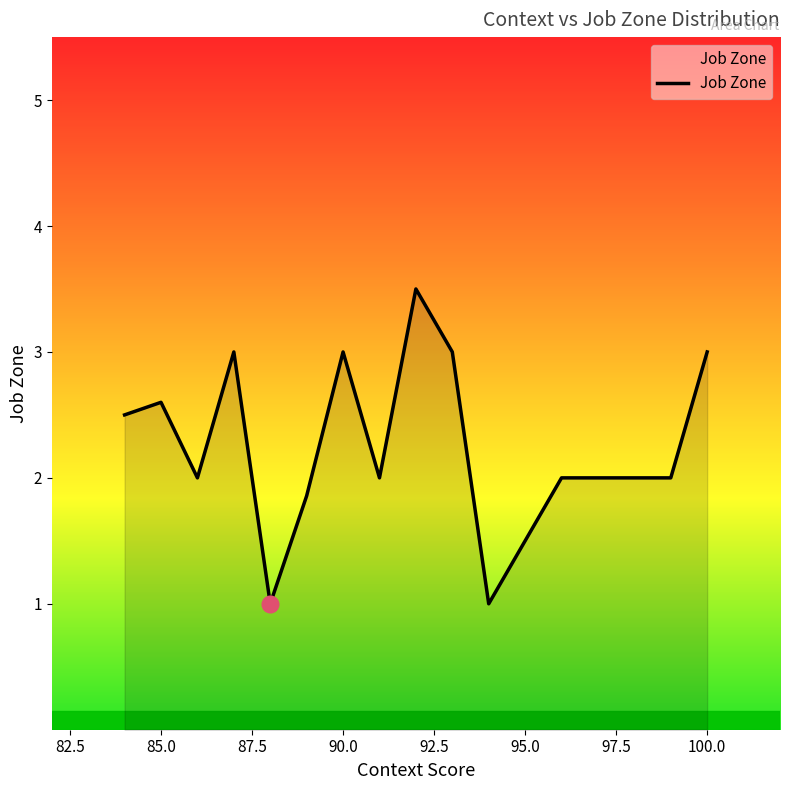

What is the smallest value displayed?

1.0